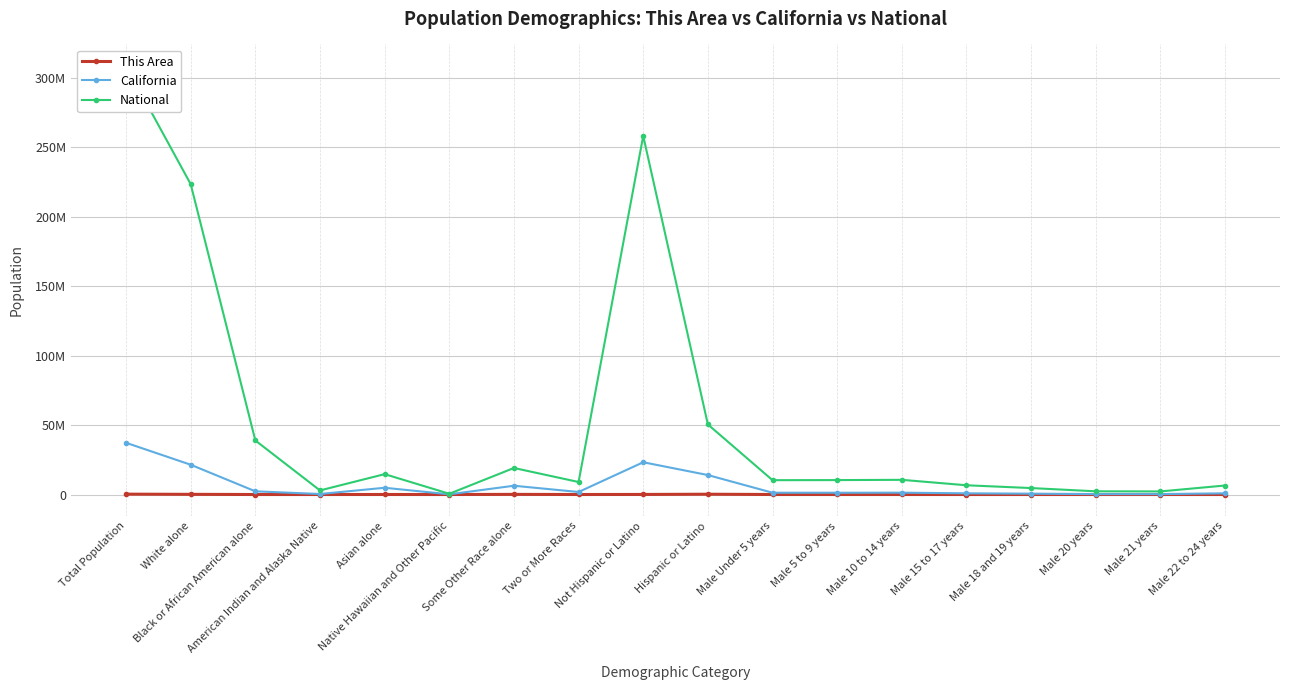

Reading left to right, transcribe all the data shown in this chart.

This Area: Total Population=255137	White alone=122732	Black or African American alone=4001	American Indian and Alaska Native=2504	Asian alone=17839	Native Hawaiian and Other Pacific=635	Some Other Race alone=98175	Two or More Races=9251	Not Hispanic or Latino=47456	Hispanic or Latino=207681	Male Under 5 years=11745	Male 5 to 9 years=10759	Male 10 to 14 years=10714	Male 15 to 17 years=6724	Male 18 and 19 years=4760	Male 20 years=2369	Male 21 years=2349	Male 22 to 24 years=7264
California: Total Population=37253956	White alone=21453934	Black or African American alone=2299072	American Indian and Alaska Native=362801	Asian alone=4861007	Native Hawaiian and Other Pacific=144386	Some Other Race alone=6317372	Two or More Races=1815384	Not Hispanic or Latino=23240237	Hispanic or Latino=14013719	Male Under 5 years=1294056	Male 5 to 9 years=1279563	Male 10 to 14 years=1325915	Male 15 to 17 years=857058	Male 18 and 19 years=598024	Male 20 years=298655	Male 21 years=289108	Male 22 to 24 years=853022
National: Total Population=308745538	White alone=223553265	Black or African American alone=38929319	American Indian and Alaska Native=2932248	Asian alone=14674252	Native Hawaiian and Other Pacific=540013	Some Other Race alone=19107368	Two or More Races=9009073	Not Hispanic or Latino=258267944	Hispanic or Latino=50477594	Male Under 5 years=10319427	Male 5 to 9 years=10389638	Male 10 to 14 years=10579862	Male 15 to 17 years=6656209	Male 18 and 19 years=4647457	Male 20 years=2308319	Male 21 years=2223198	Male 22 to 24 years=6482659